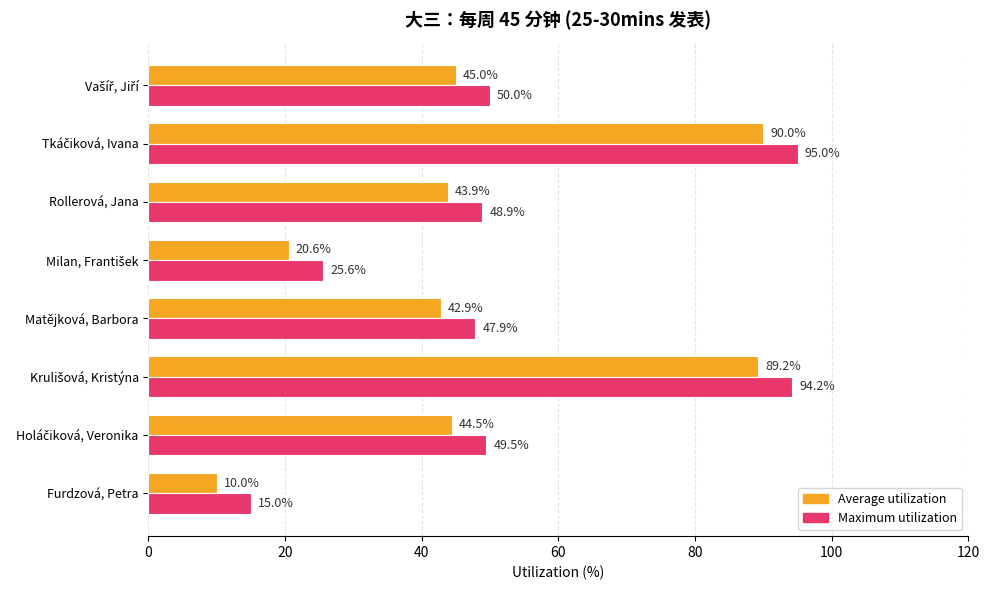

What is the difference between the maximum and second lowest values in the Average utilization series?

69.4